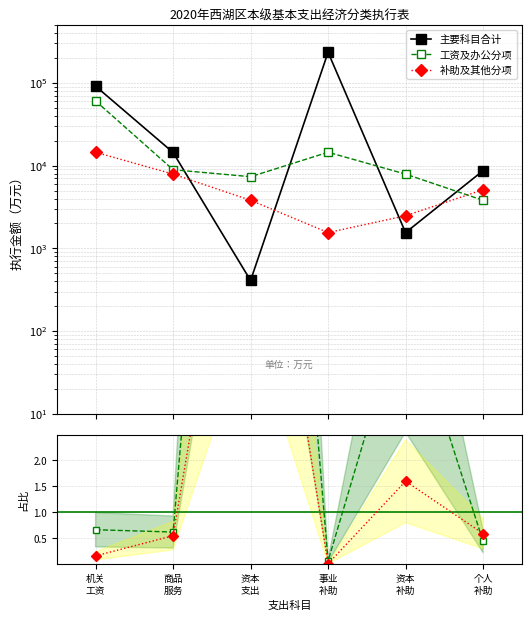

True or false: 工资及办公分项 has more than 0 points higher than both neighbors.

True